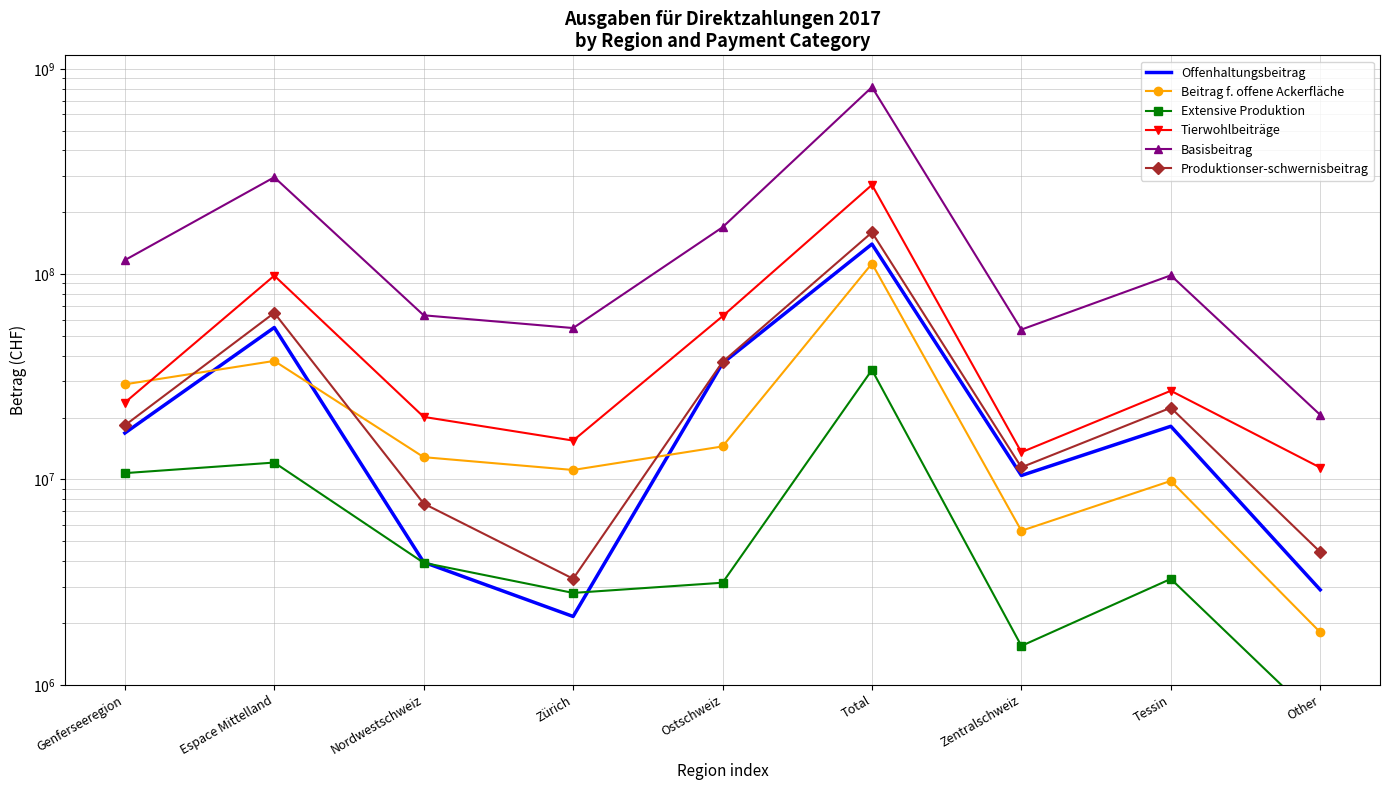

Rank the series by their maximum value, from lowest to highest.

Extensive Produktion, Beitrag f. offene Ackerfläche, Offenhaltungsbeitrag, Produktionser-schwernisbeitrag, Tierwohlbeiträge, Basisbeitrag